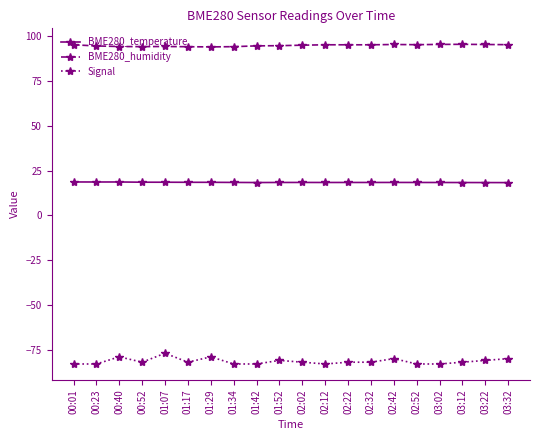

List the series in order of their peak value, highest first.

BME280_humidity, BME280_temperature, Signal